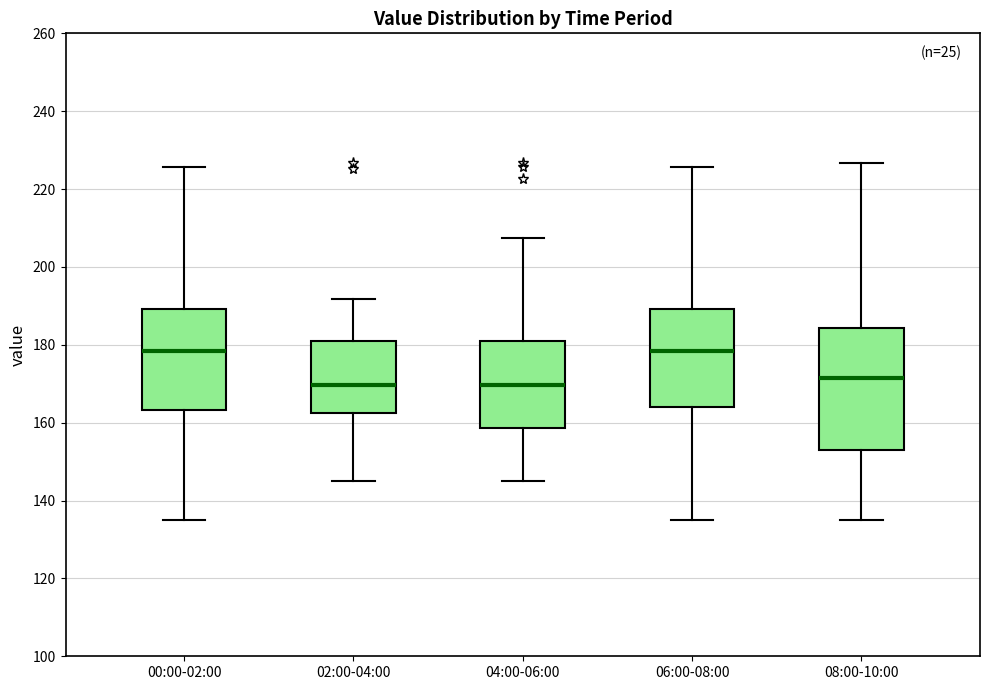

Where does the median line of the box for 02:00-04:00 sit on the y-axis? The values are not printed on the chart, so give them approximately, as read against the axis.

170